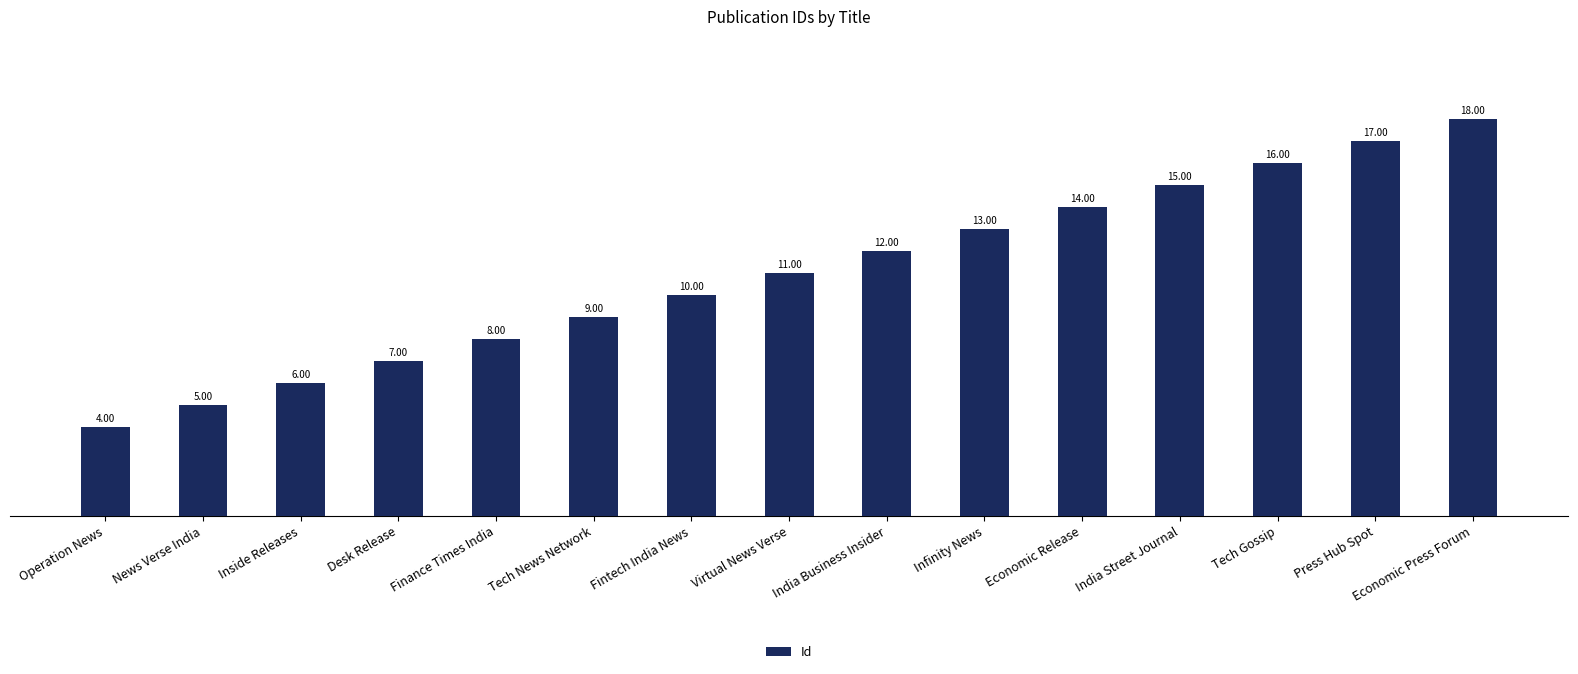

Rank the categories by value from lowest to highest.

Operation News, News Verse India, Inside Releases, Desk Release, Finance Times India, Tech News Network, Fintech India News, Virtual News Verse, India Business Insider, Infinity News, Economic Release, India Street Journal, Tech Gossip, Press Hub Spot, Economic Press Forum